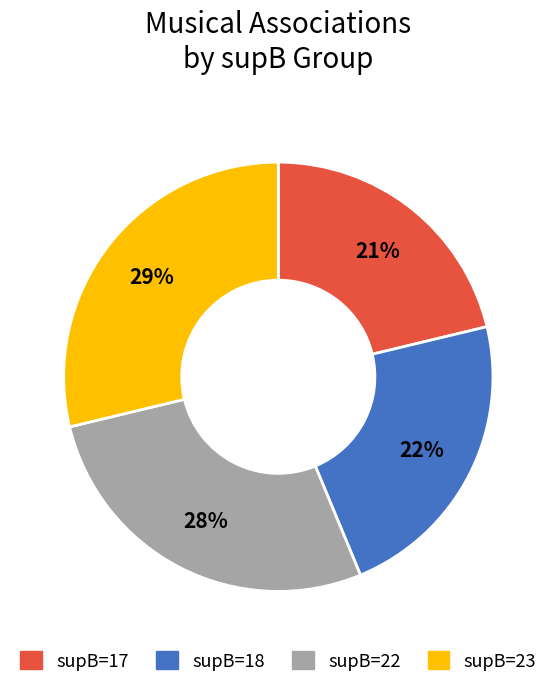

Between supB=23 and supB=17, which is larger?

supB=23